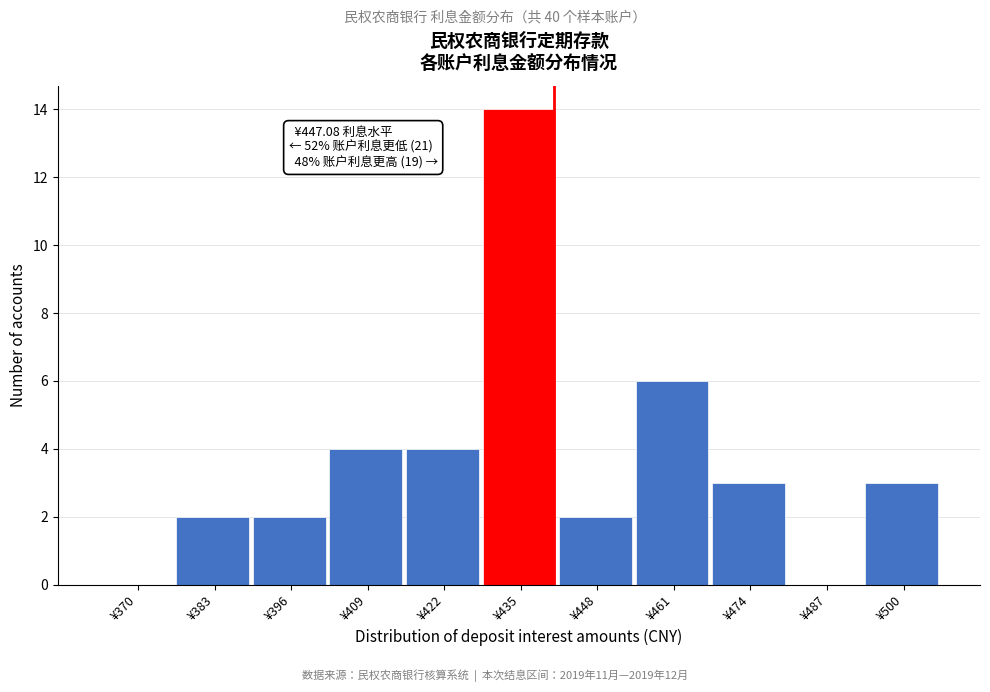

Reading right to left, transcribe all the data shown in this chart.

¥500=3	¥487=0	¥474=3	¥461=6	¥448=2	¥435=14	¥422=4	¥409=4	¥396=2	¥383=2	¥370=0